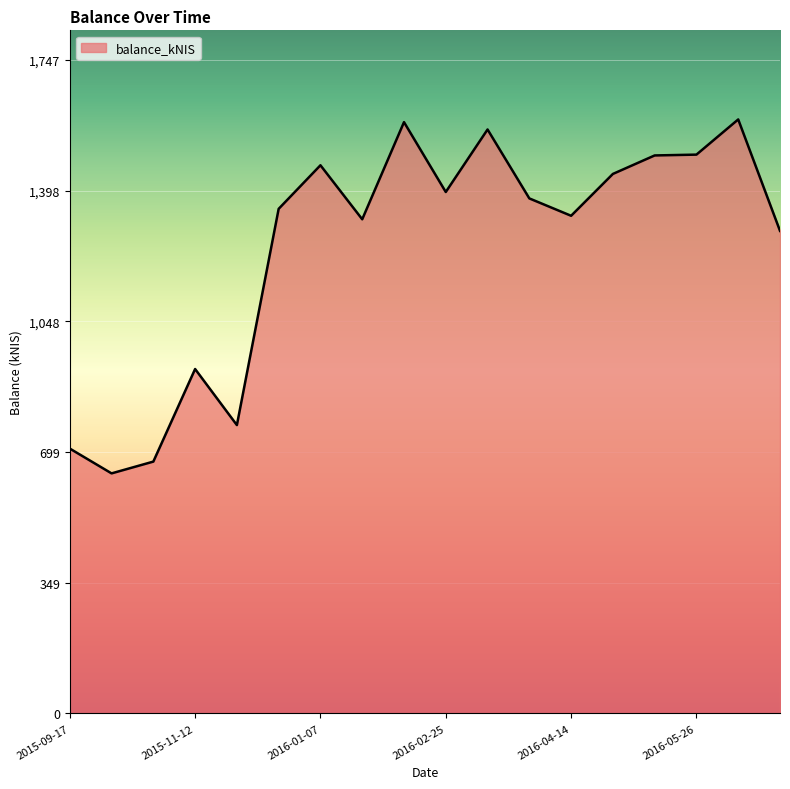

What is the sum of all values?

22409.5